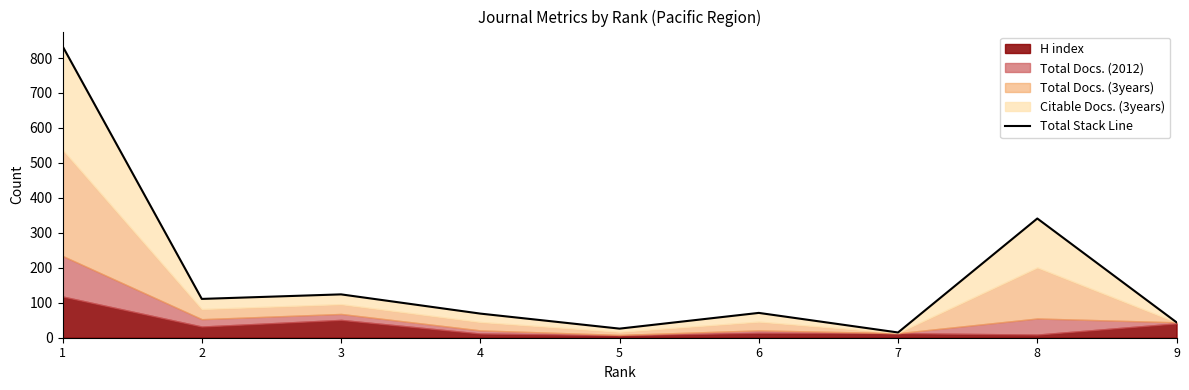

Reading right to left, transcribe all the data shown in this chart.

9=44	8=341	7=15	6=71	5=26	4=69	3=124	2=111	1=834